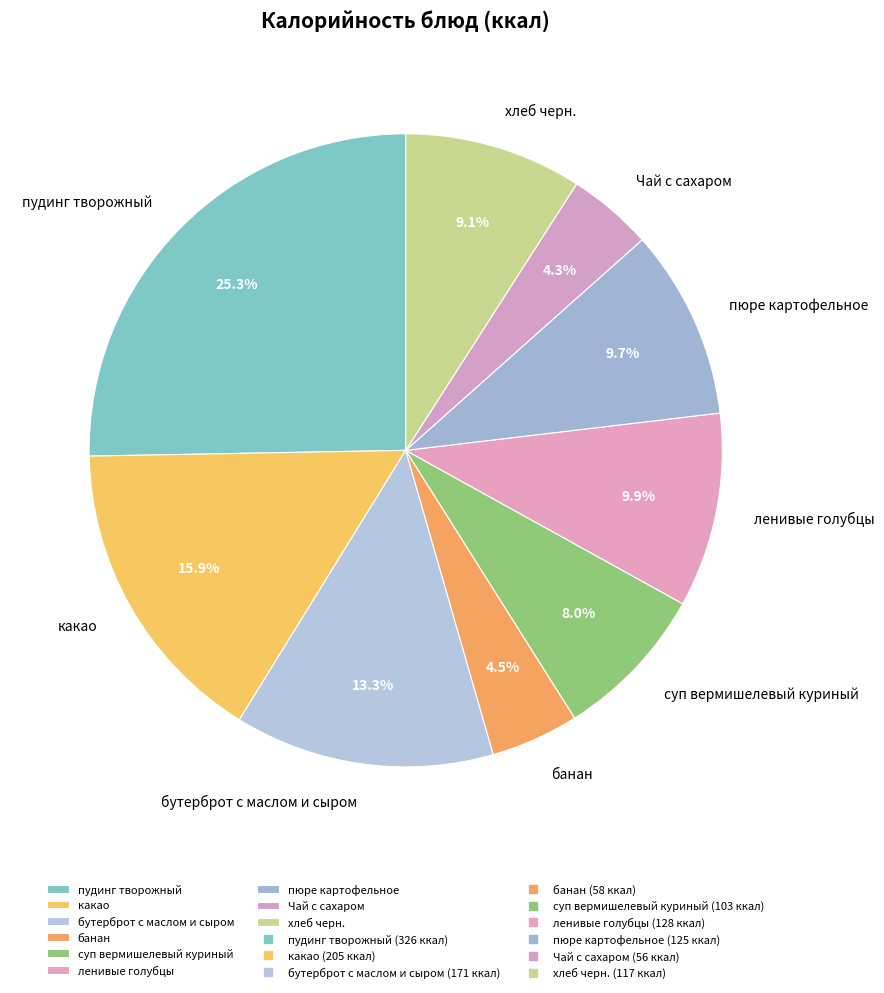

What percentage is the пюре картофельное slice, to the nearest percent?

10%